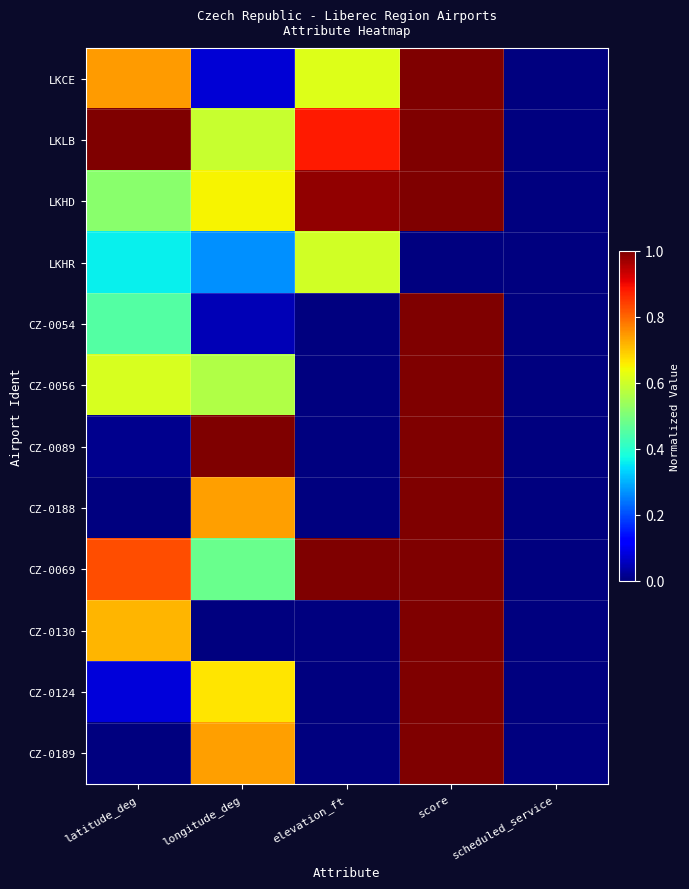

Rank the series at latitude_deg from highest to lowest value.

LKLB, CZ-0069, LKCE, CZ-0130, CZ-0056, LKHD, CZ-0054, LKHR, CZ-0124, CZ-0089, CZ-0188, CZ-0189